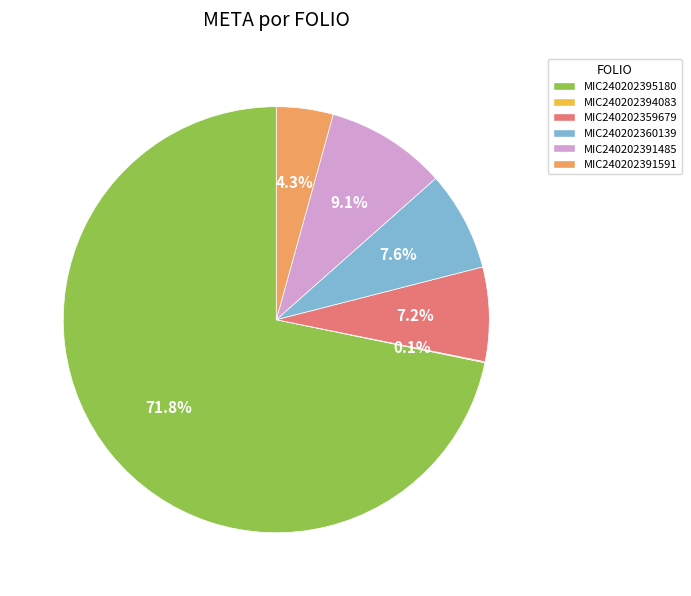

Is there any slice that represents more than half of the pie?

Yes